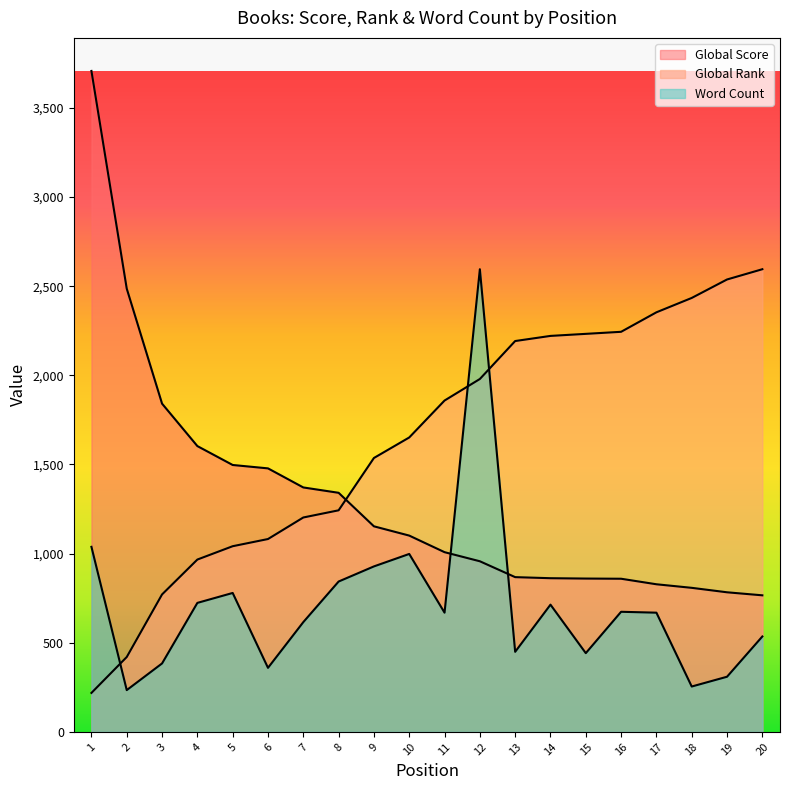

After their last crossing, which series has the higher values: Word Count or Global Score?

Global Score